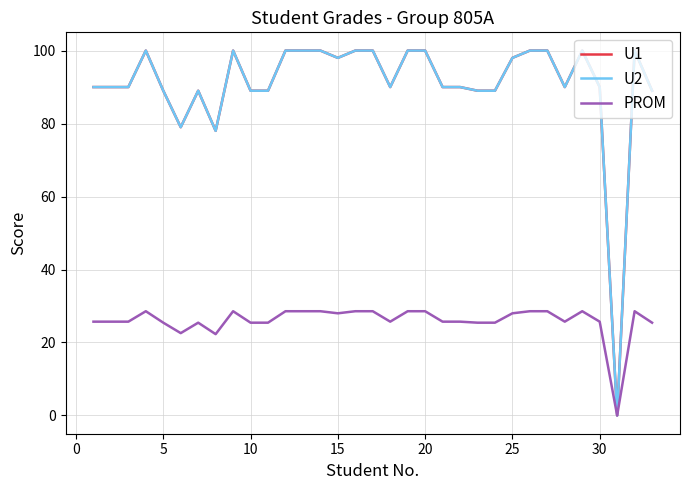

In U1, how many points are higher than both neighbors (excluding endpoints)?

5